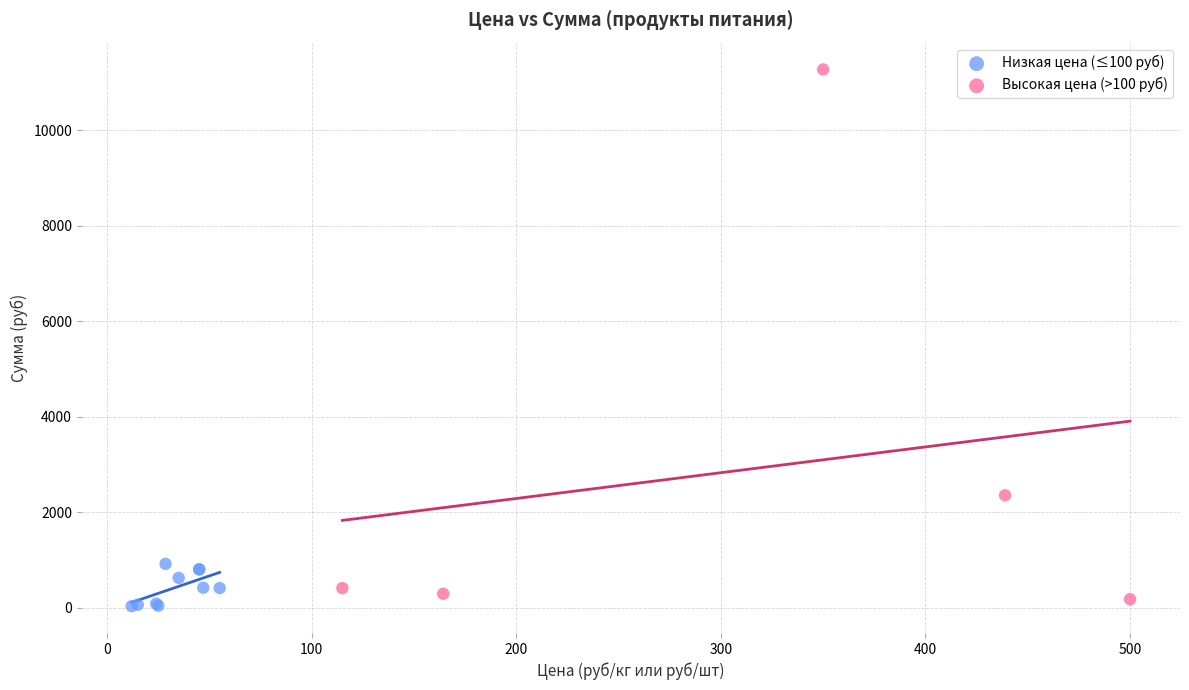

Which series contains the lowest Y value?

Низкая цена (≤100 руб)